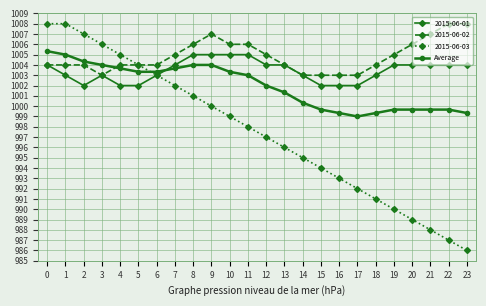

Rank the series at 11 from lowest to highest value.

2015-06-03, Average, 2015-06-01, 2015-06-02